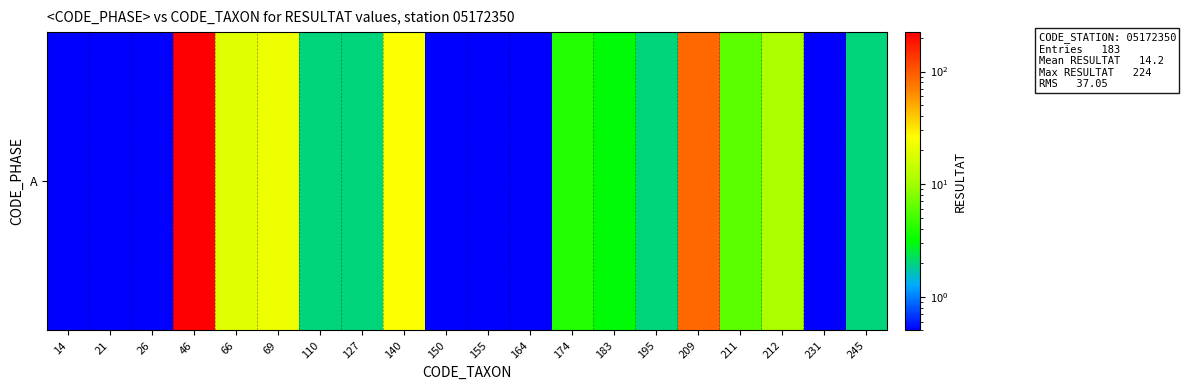

Which has a higher value, 212 or 209?

209